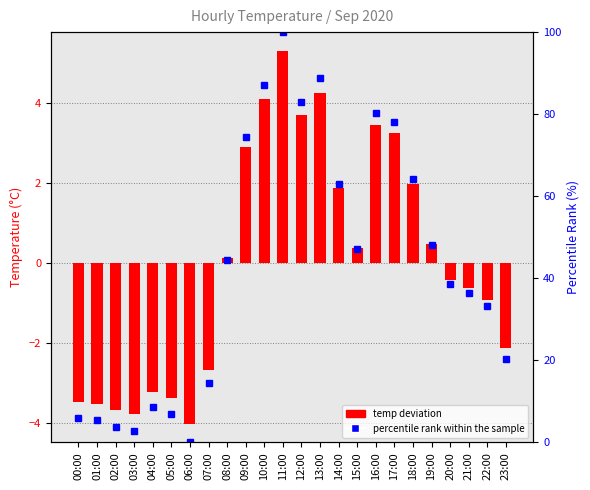

Is it true that temp deviation equals 5.3 at 11:00?

True